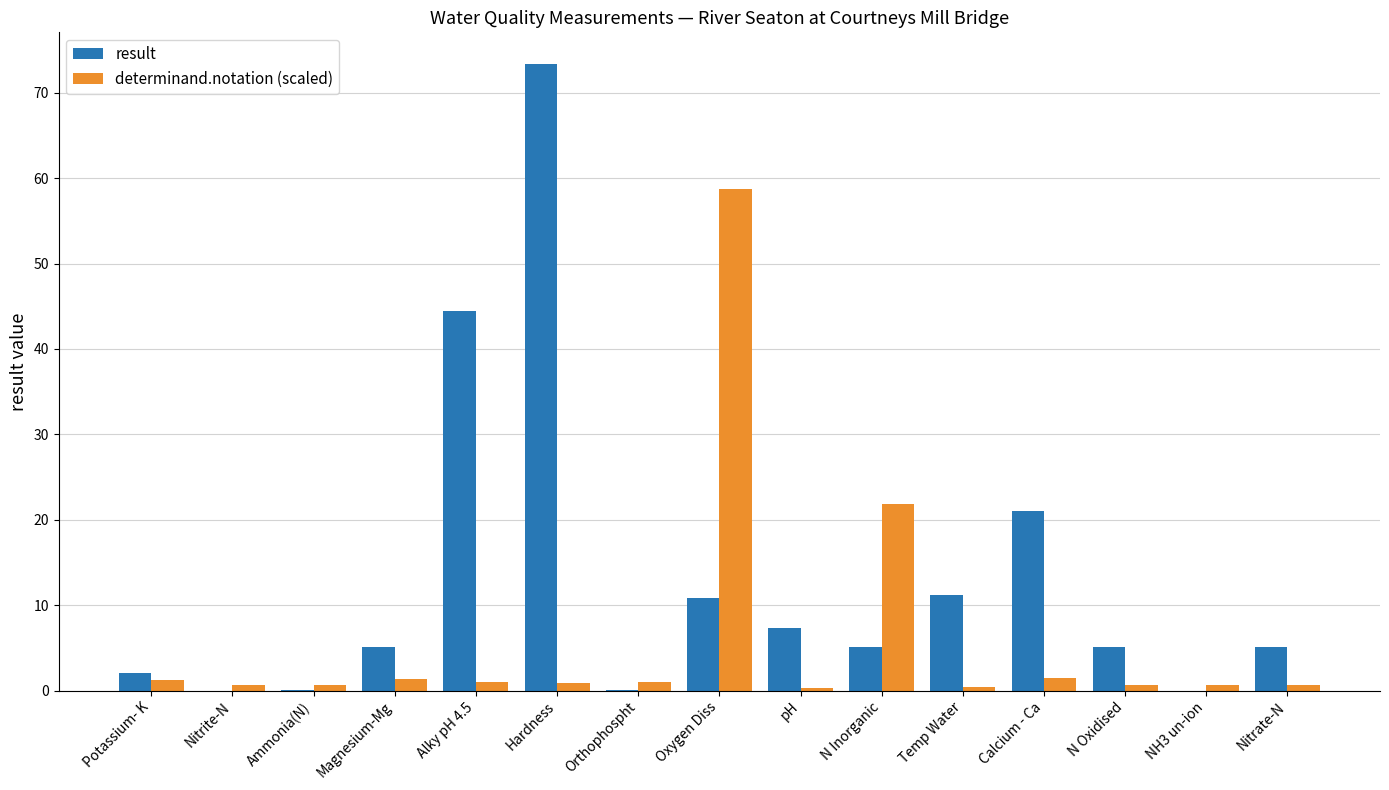

Between Nitrite-N and Calcium - Ca, which series saw the biggest shift?

result